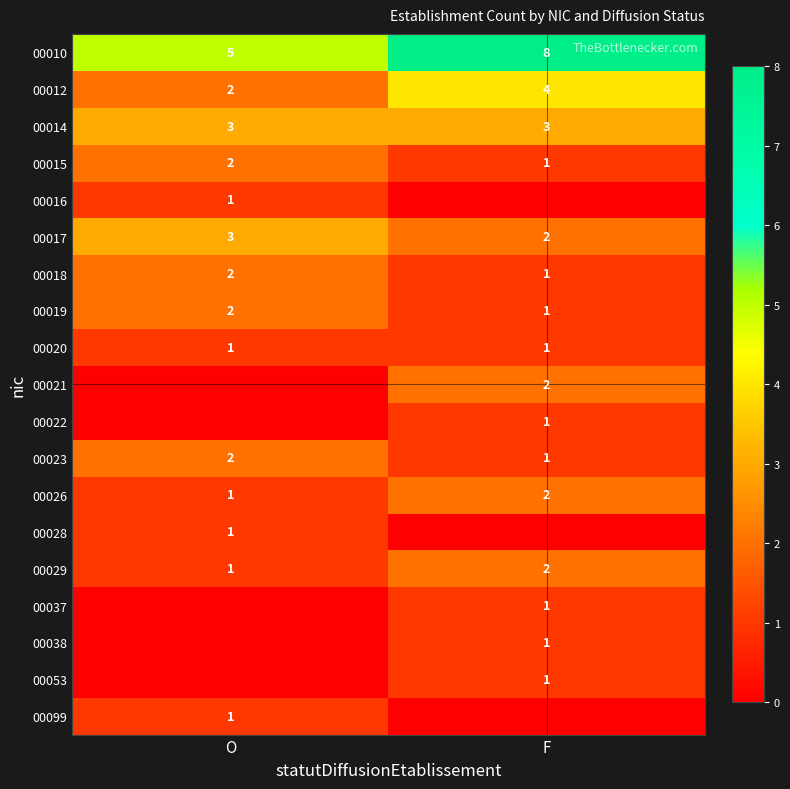

The 00014 series shows 5 at F. True or false?

False